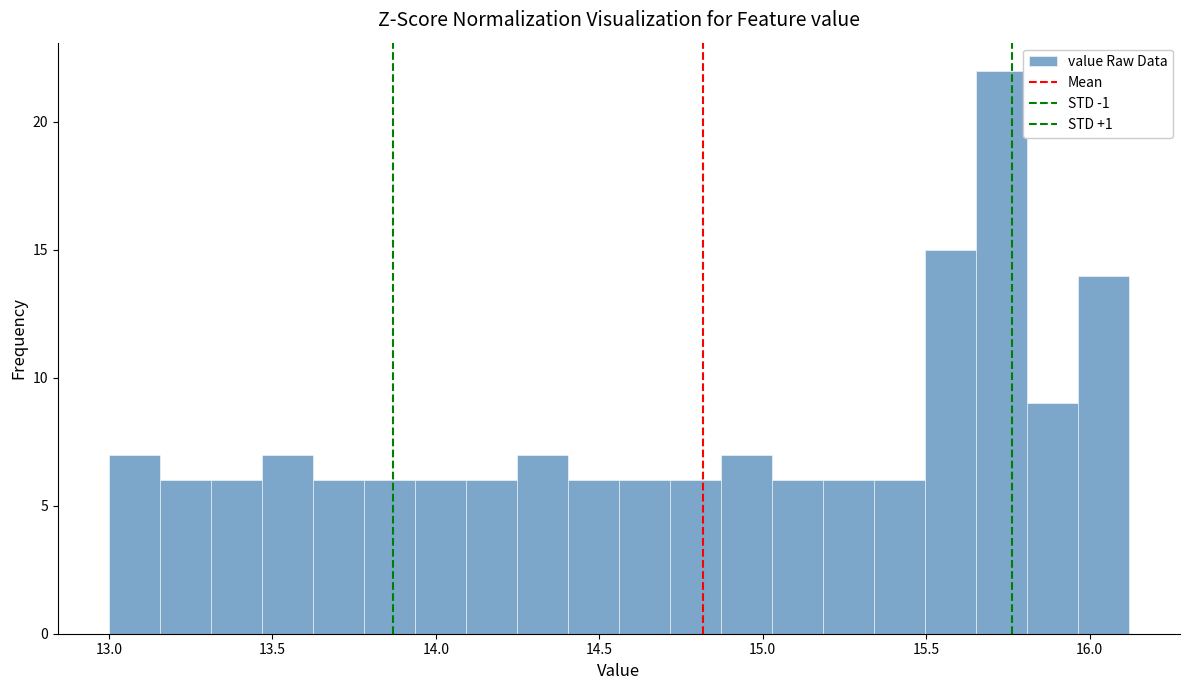

Around what value on the x-axis is the tallest bar? Give the approximate position of its centre, as read against the axis.

15.75